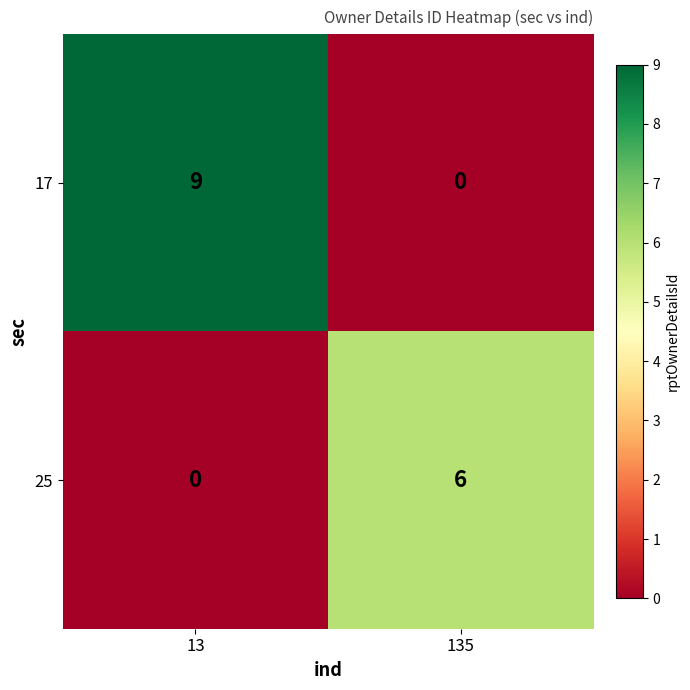

Where is 25 nearest to the value 3?

13